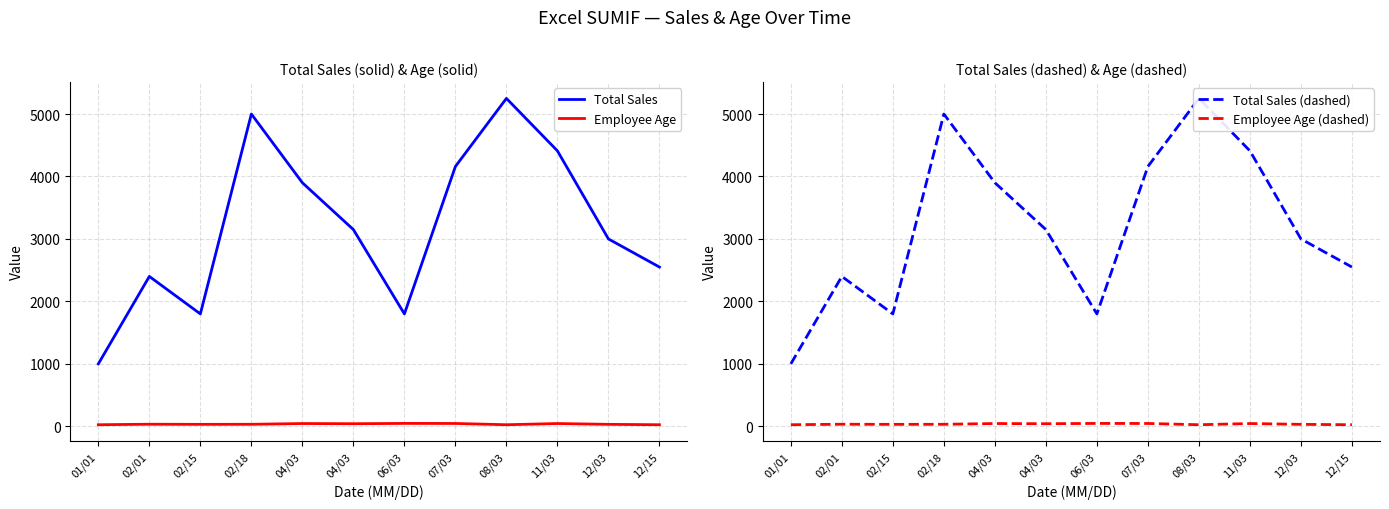

What is the difference between the maximum and second lowest values in the Total Sales (dashed) series?

3450